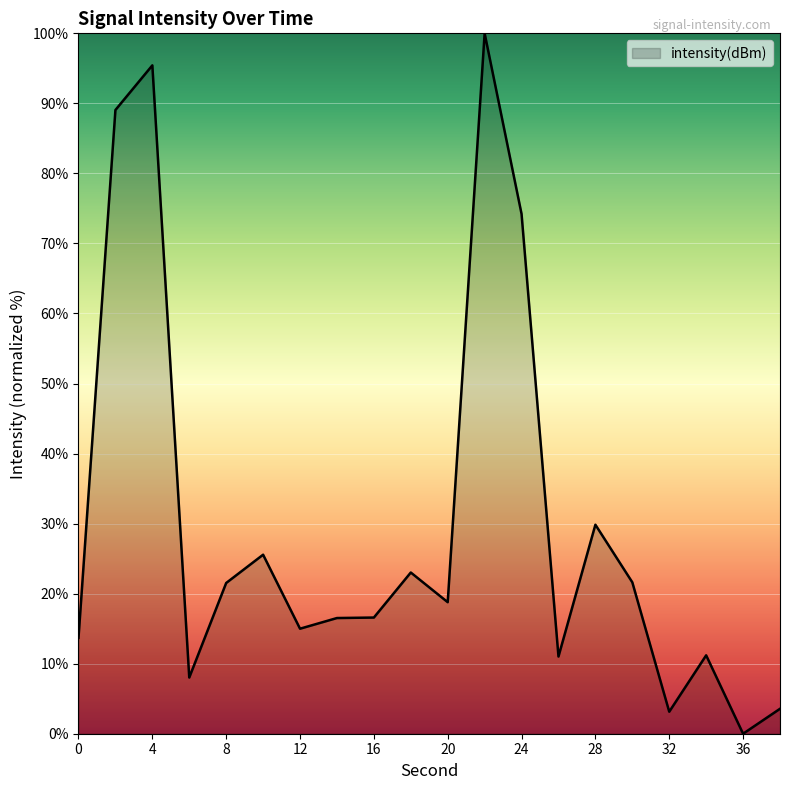

What is the greatest value displayed?

100.0